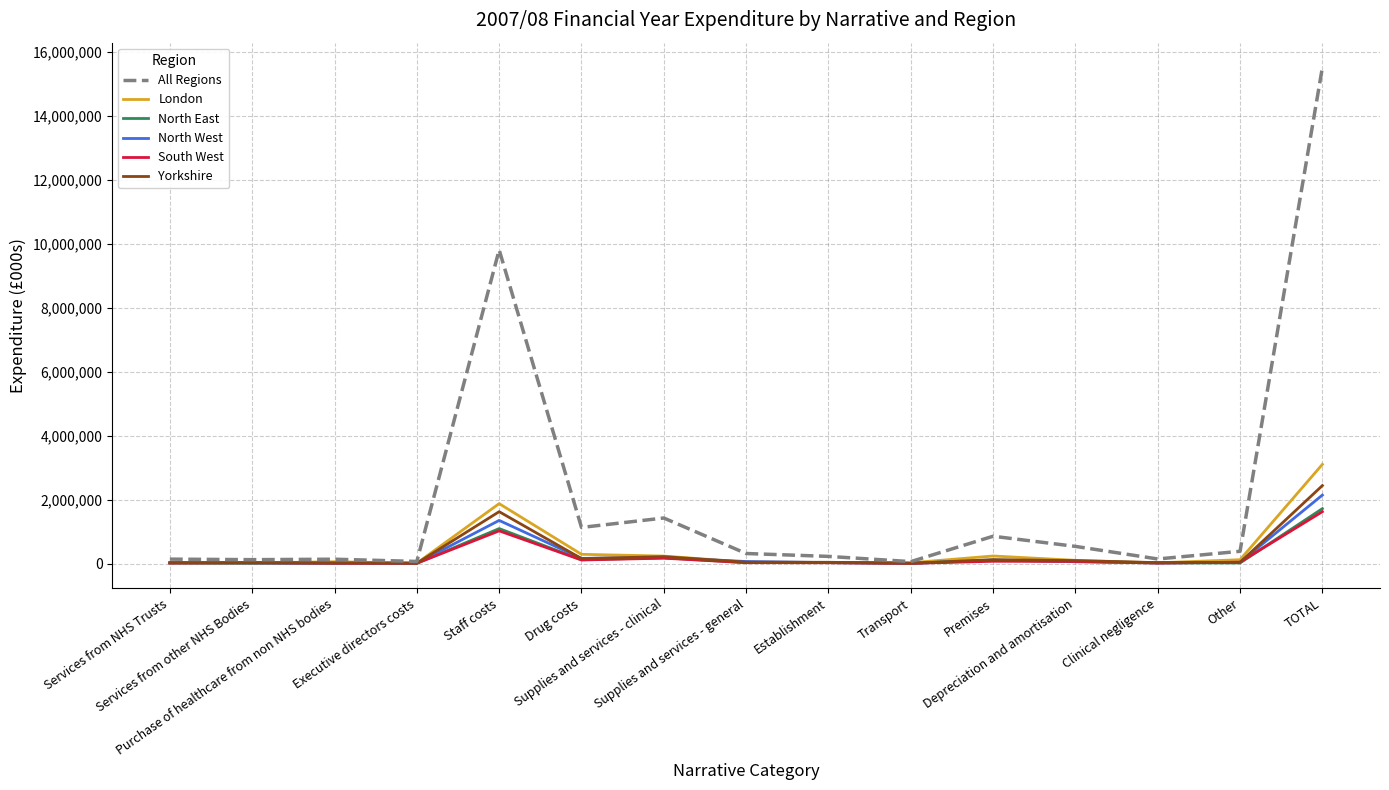

What is the maximum value for Yorkshire?

2437245